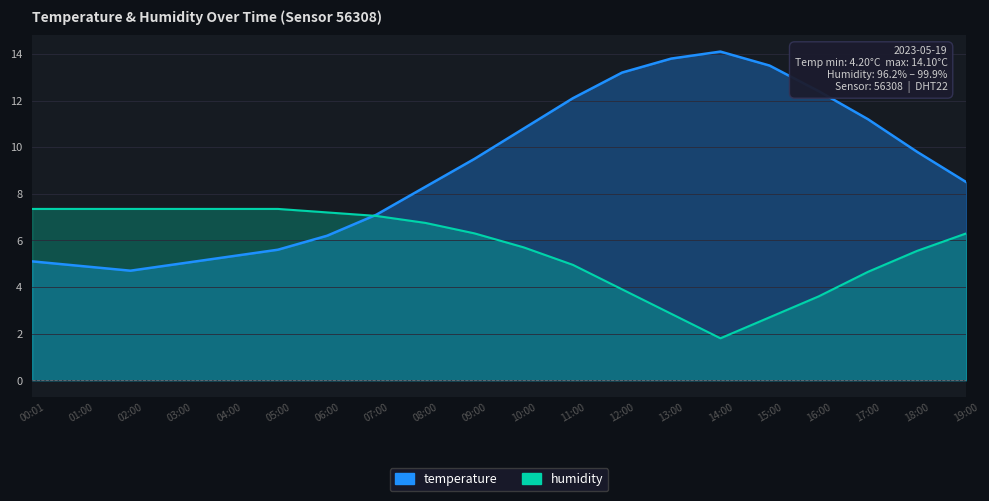

How many data points in temperature are less than 9?

10